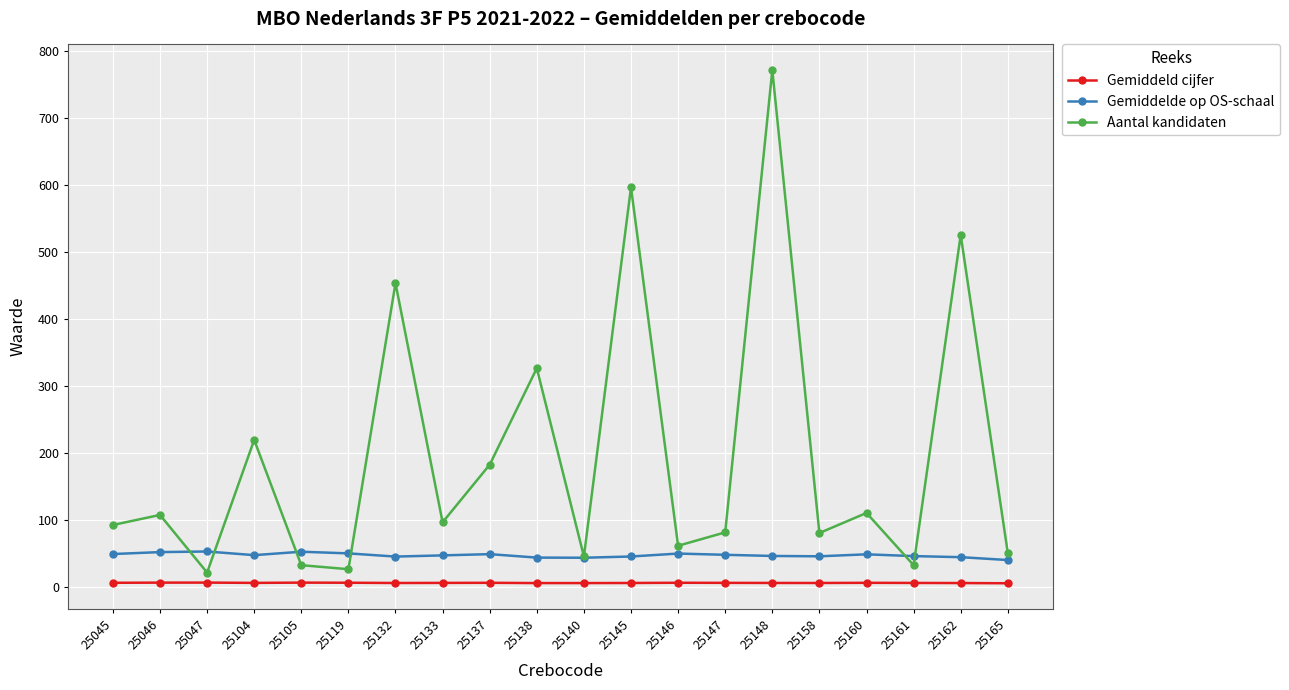

Between 25119 and 25137, which series saw the biggest shift?

Aantal kandidaten